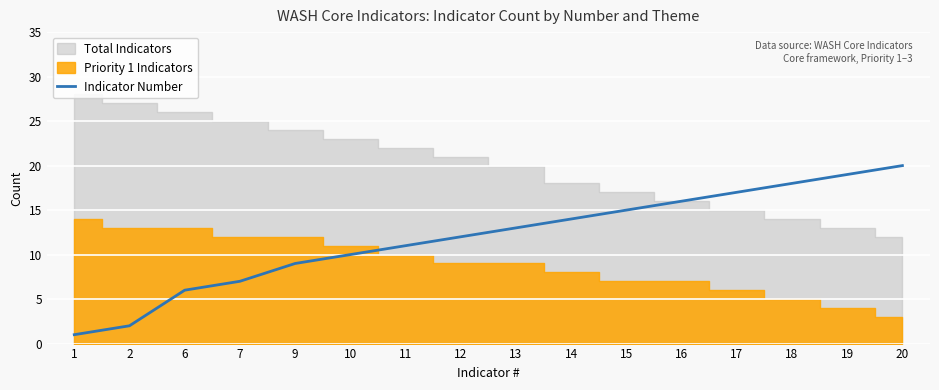

Where is the data nearest to the value 10?

10